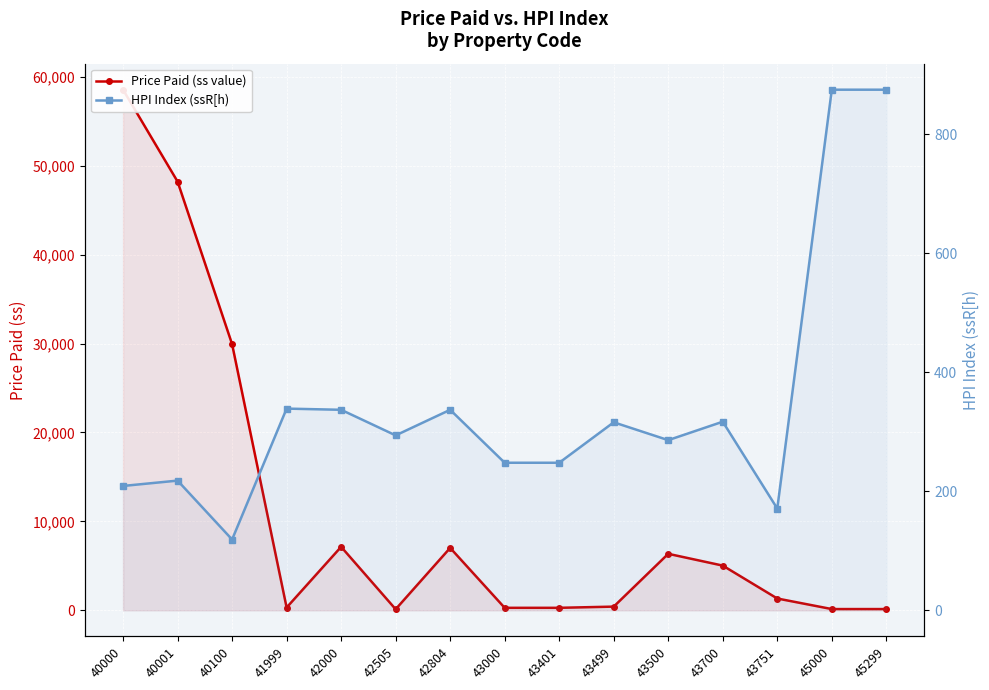

True or false: Price Paid (ss value) and HPI Index (ssR[h) cross at least once.

True